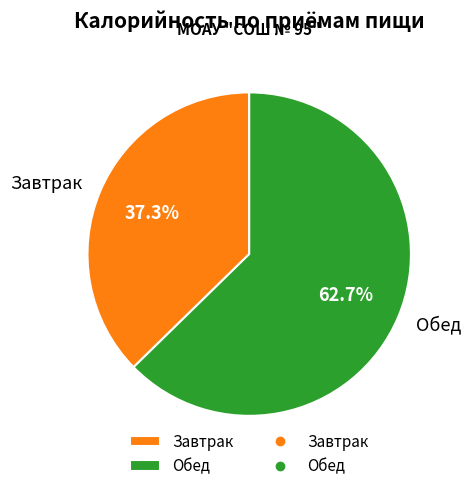

How many slices are in this pie chart?

2